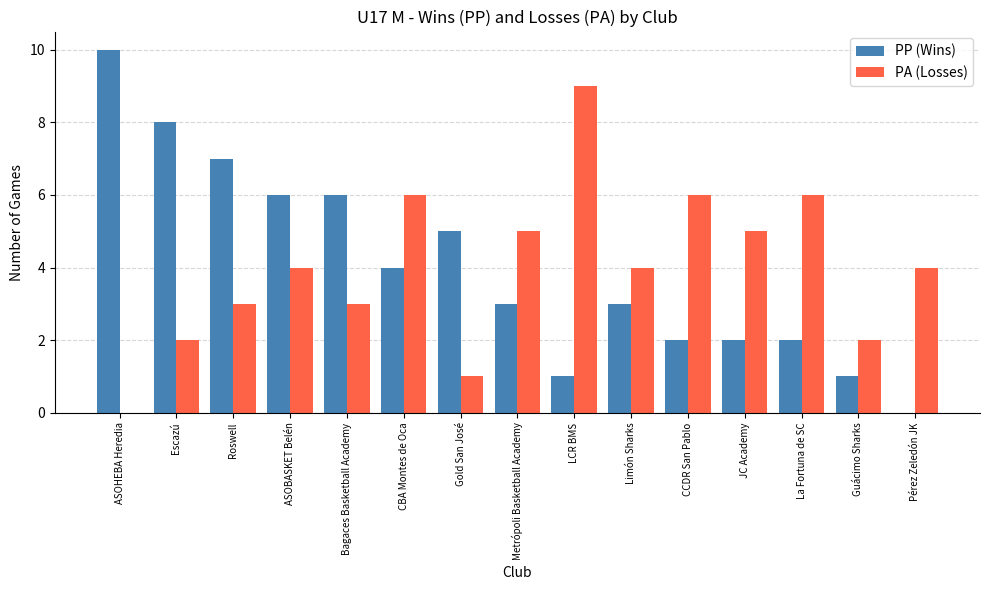

Count the PA (Losses) values in the range 2 to 6.

12